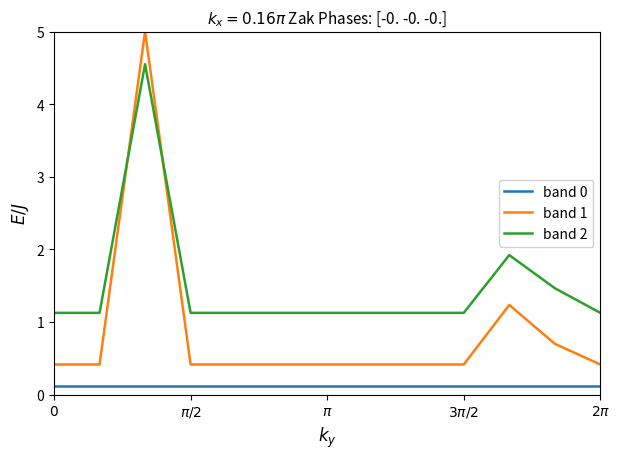

What is the lowest value of the band 2 series?

1.1